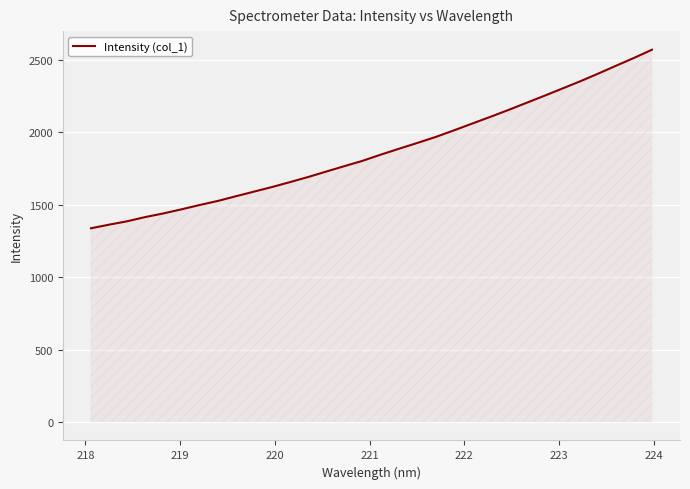

What is the smallest value displayed?

1338.0